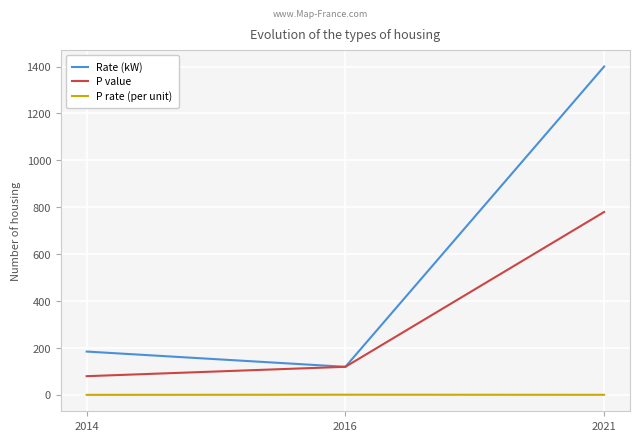

Between 2014 and 2021, which series saw the biggest shift?

Rate (kW)